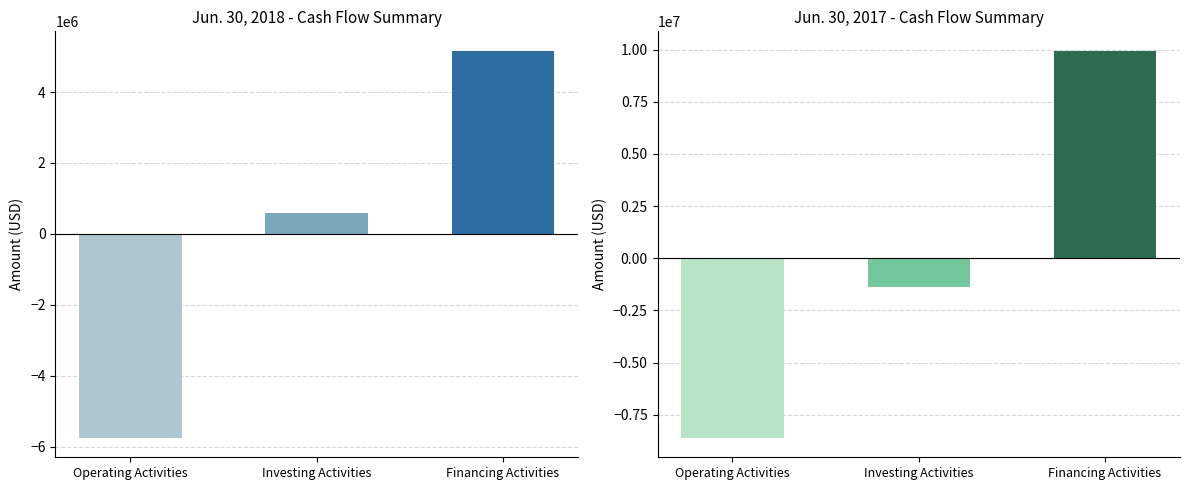

What is the change in value from Operating Activities to Investing Activities?

+6355877